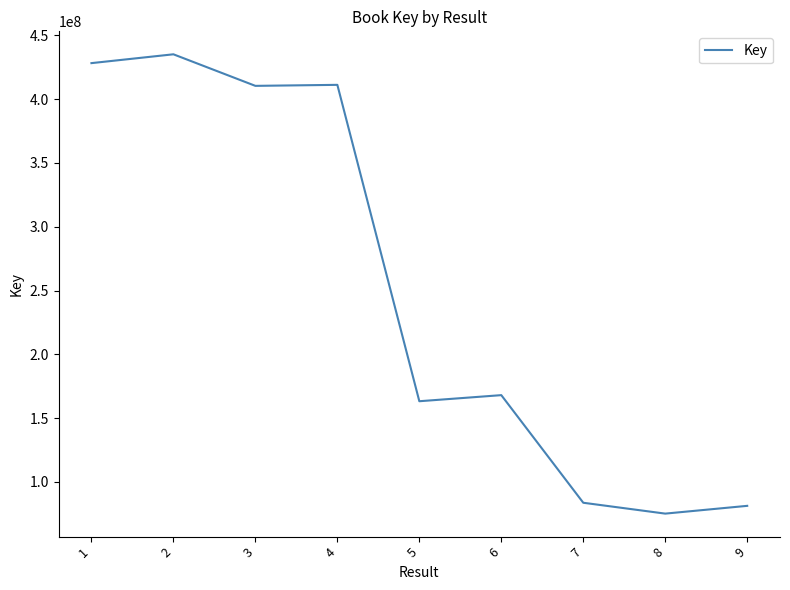

Does the chart display data point markers on the line(s)?

No